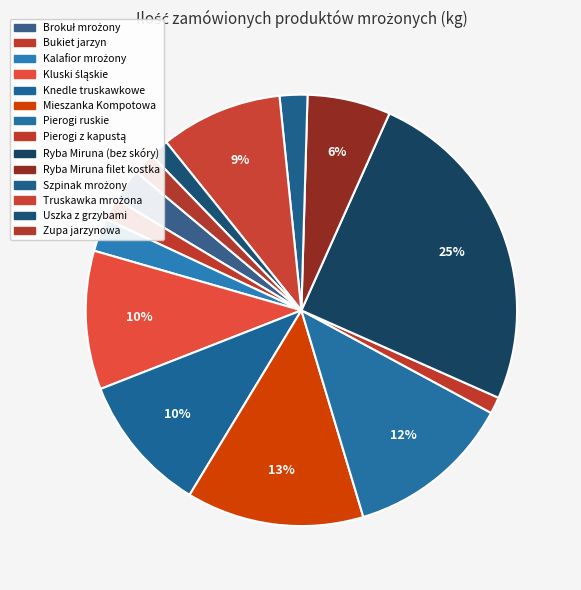

Is it true that Zupa jarzynowa is 2% of the pie?

True